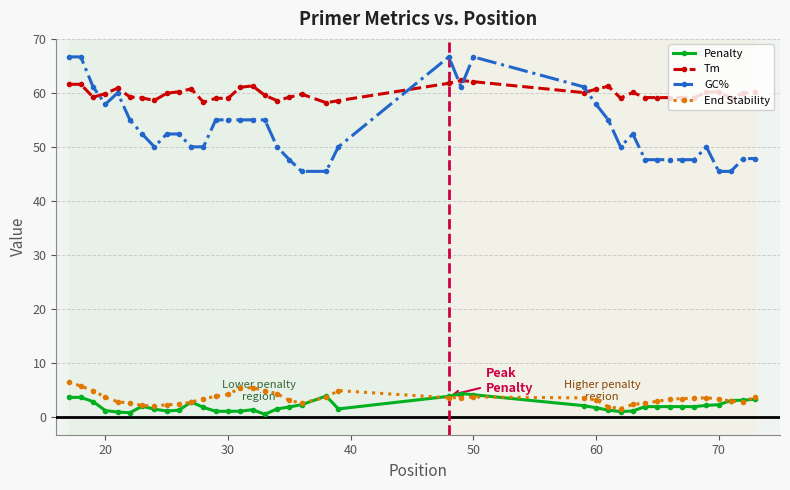

At how many categories does at least one series exceed 45?

40